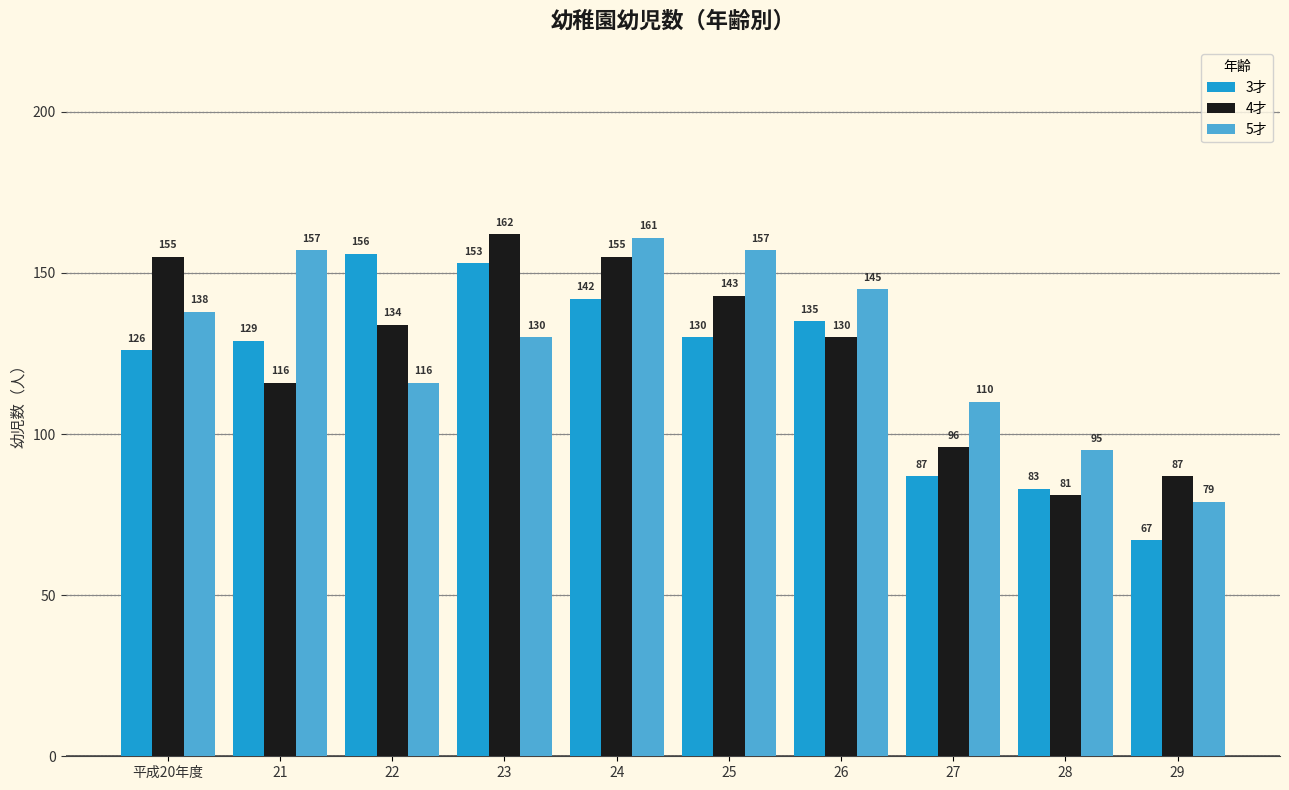

Which series has the largest range (max minus min)?

3才